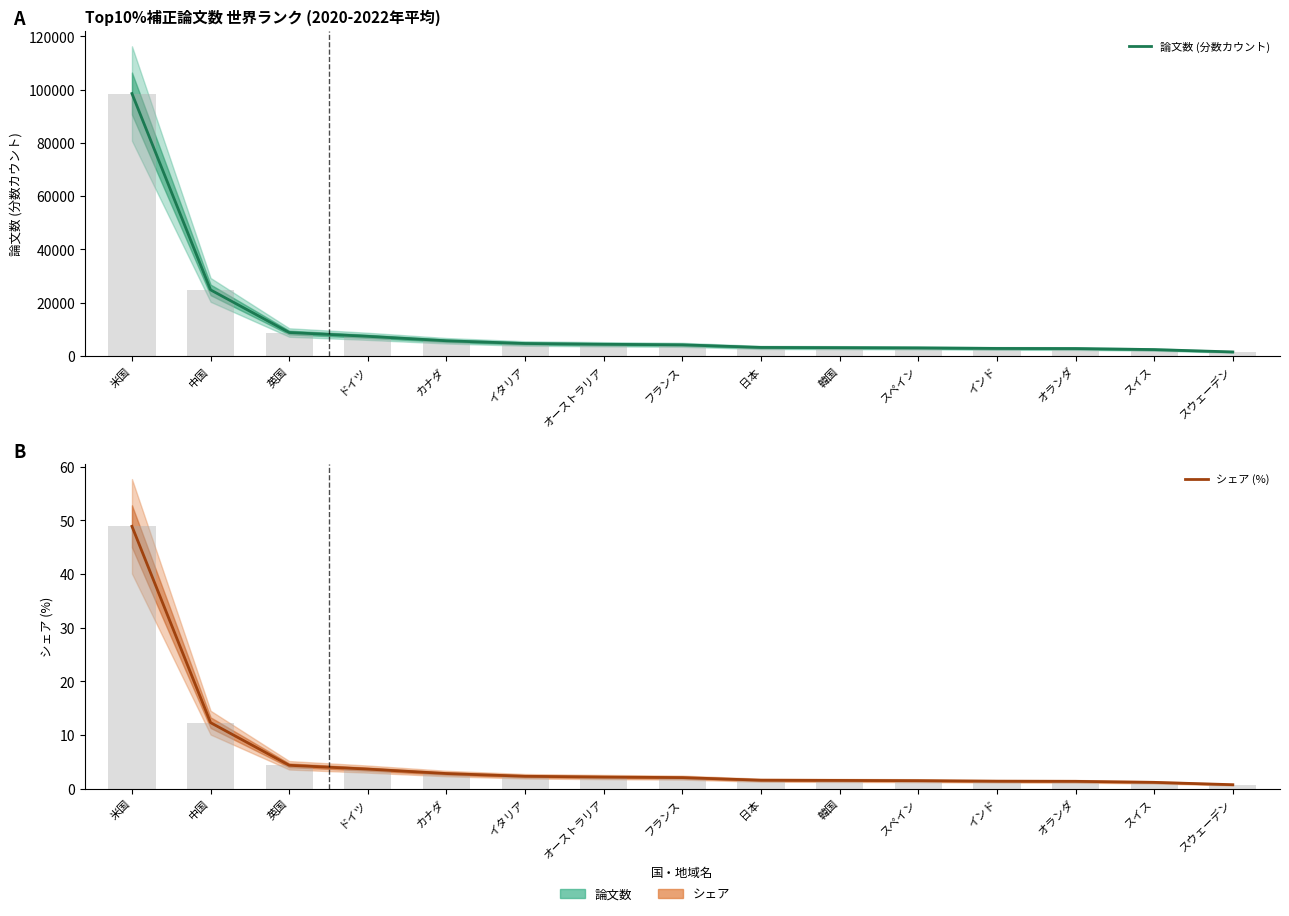

How many values in the シェア (%) series are below 2?

7